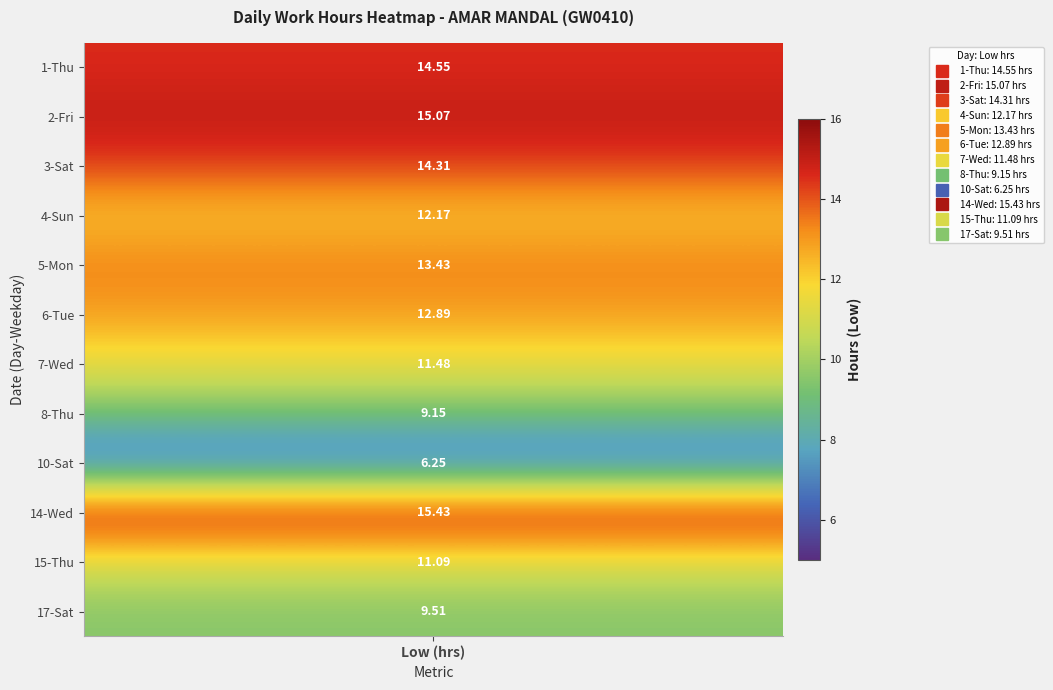

Which series has the largest total across all categories?

Day 14